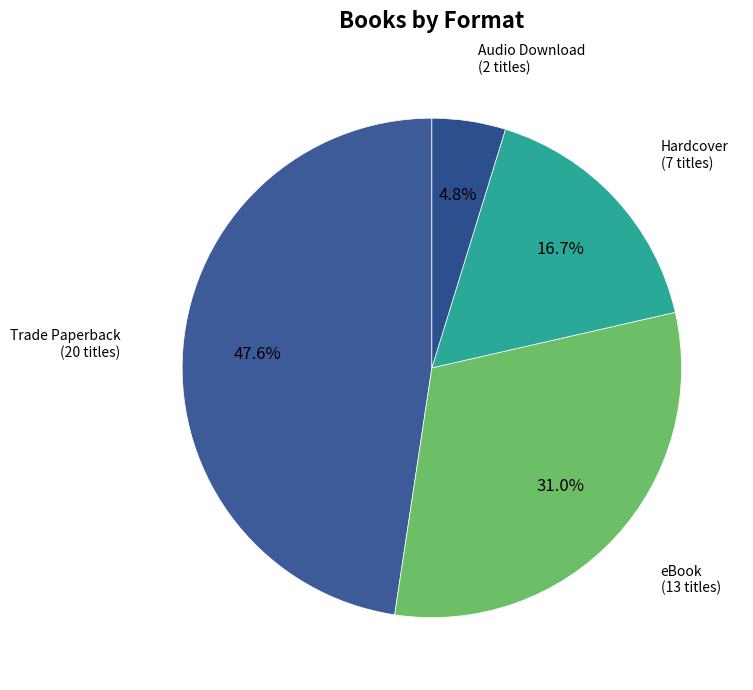

True or false: Hardcover accounts for 17% of the total.

True